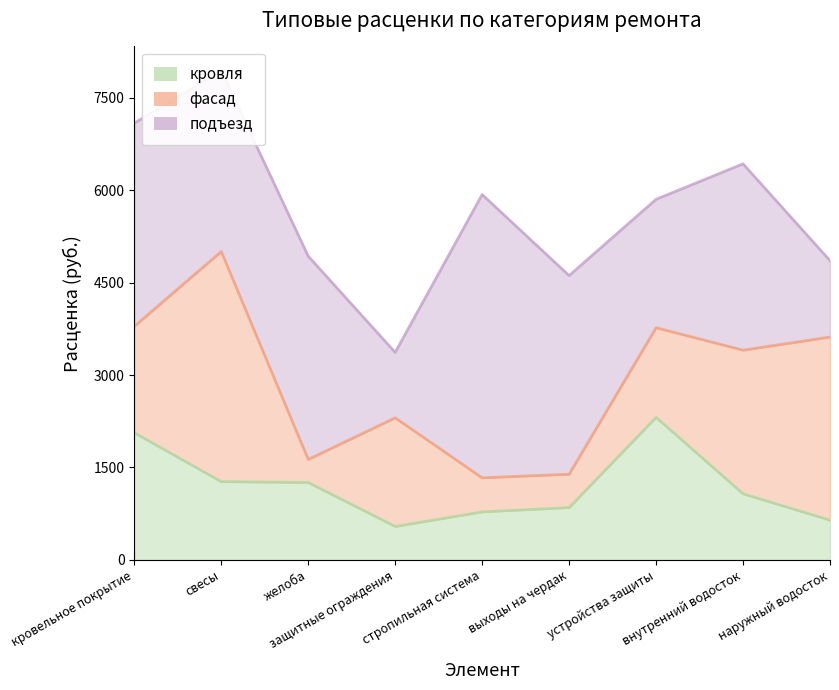

True or false: подъезд has a value of 340.2 at защитные ограждения.

False